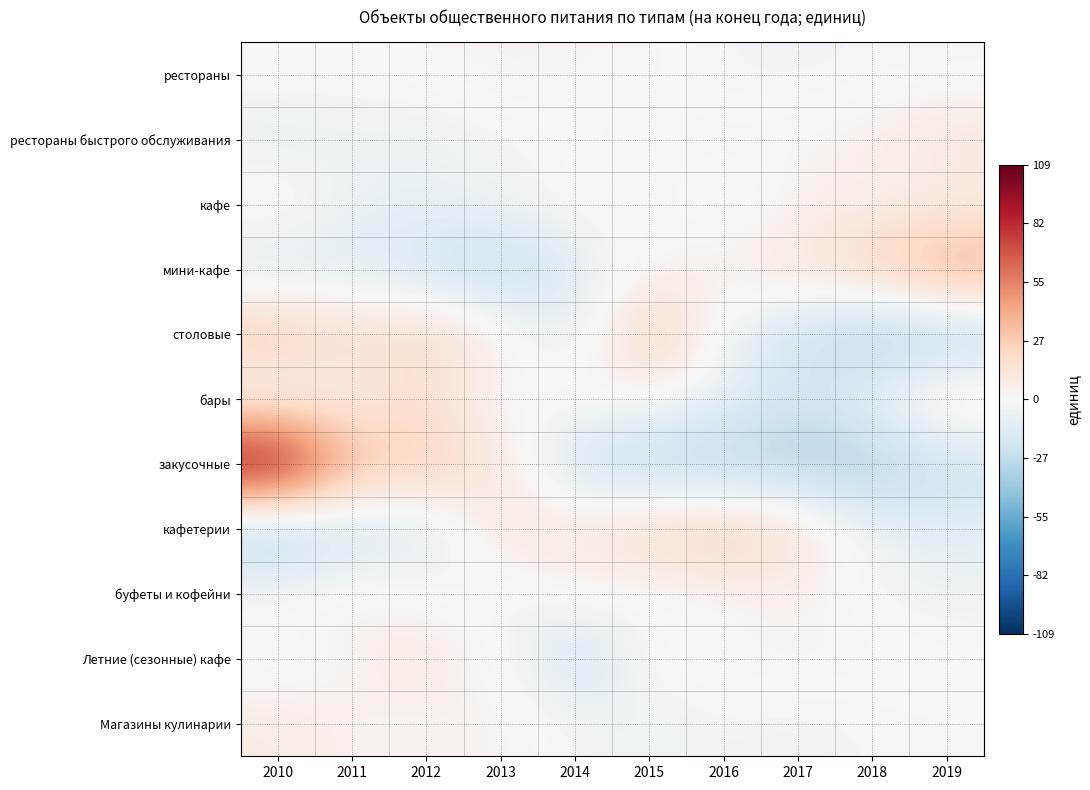

At 2012, list the series in order from largest to smallest.

закусочные, столовые, бары, Летние (сезонные) кафе, Магазины кулинарии, буфеты и кофейни, рестораны, рестораны быстрого обслуживания, кафе, кафетерии, мини-кафе